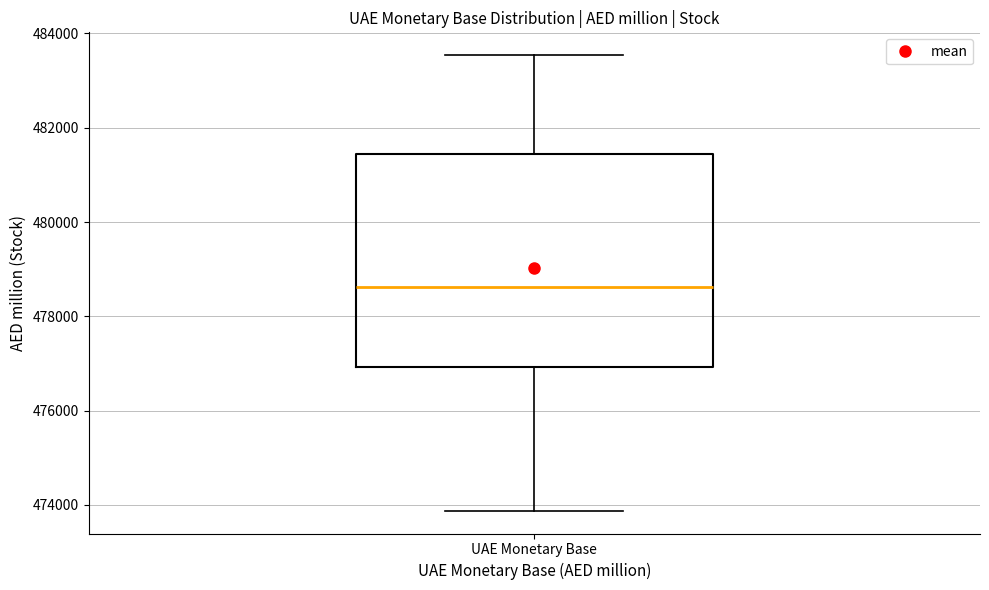

Transcribe this box plot: give where the median line is, the range the box spans, and where the two whiskers end, as read against the y-axis. The values are not printed on the chart, so give them approximately, as read against the axis.

median 478600, box 477000 to 481400, whiskers 473800 to 483600